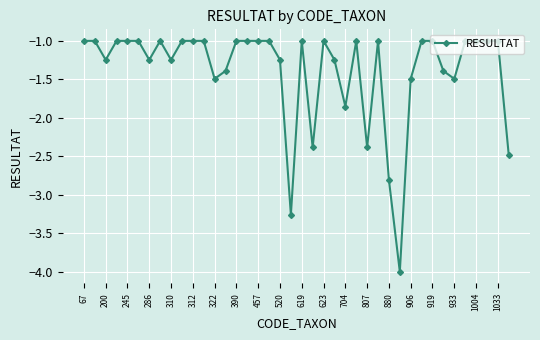

What is the value of the 37th point from the left?

-1.0